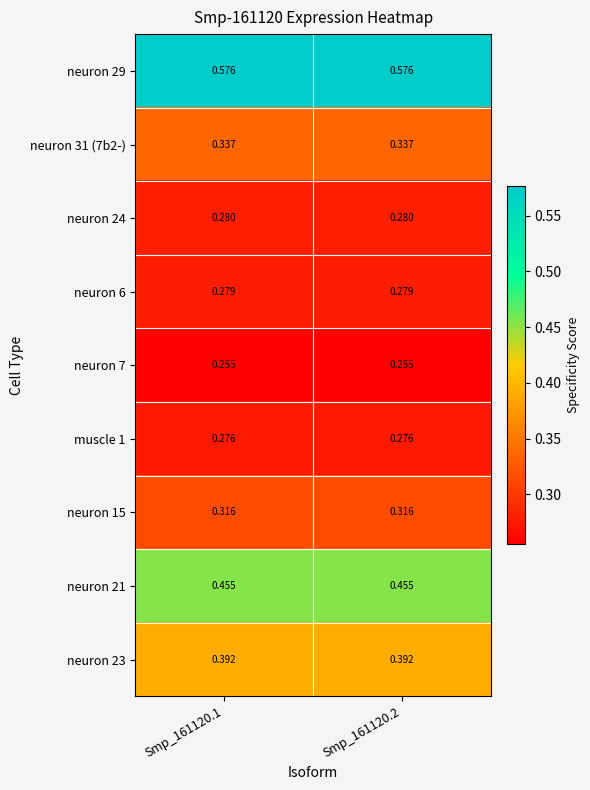

How many data points does each series have?

2